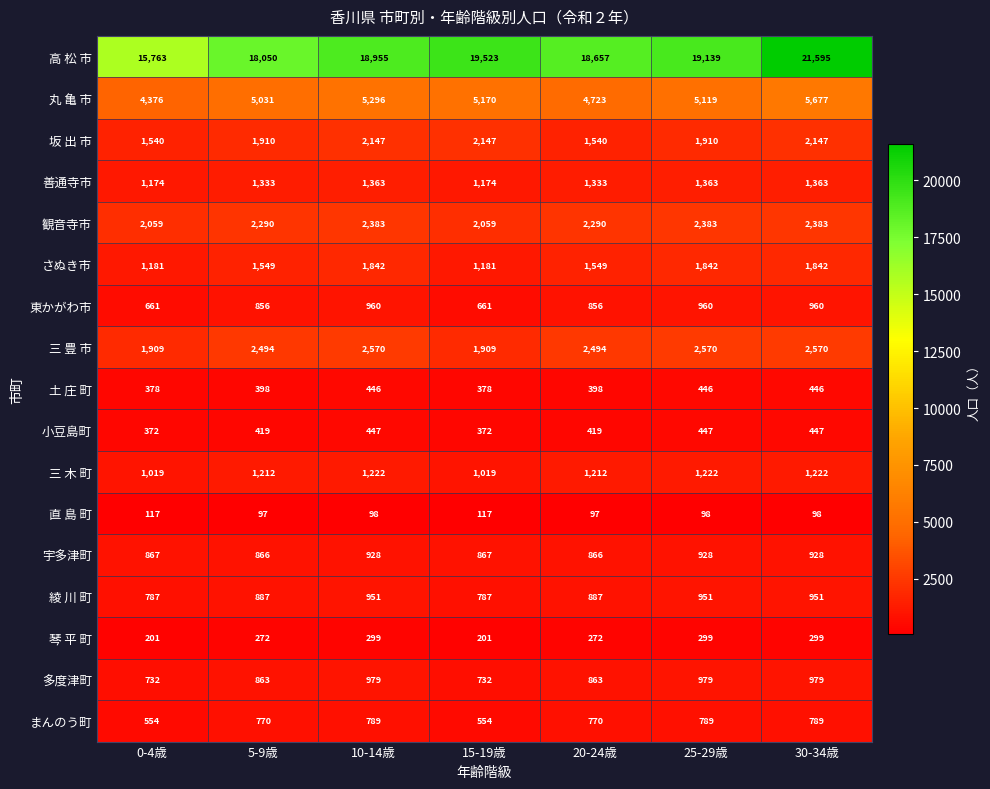

How many values in the 土 庄 町 series are below 398?

2